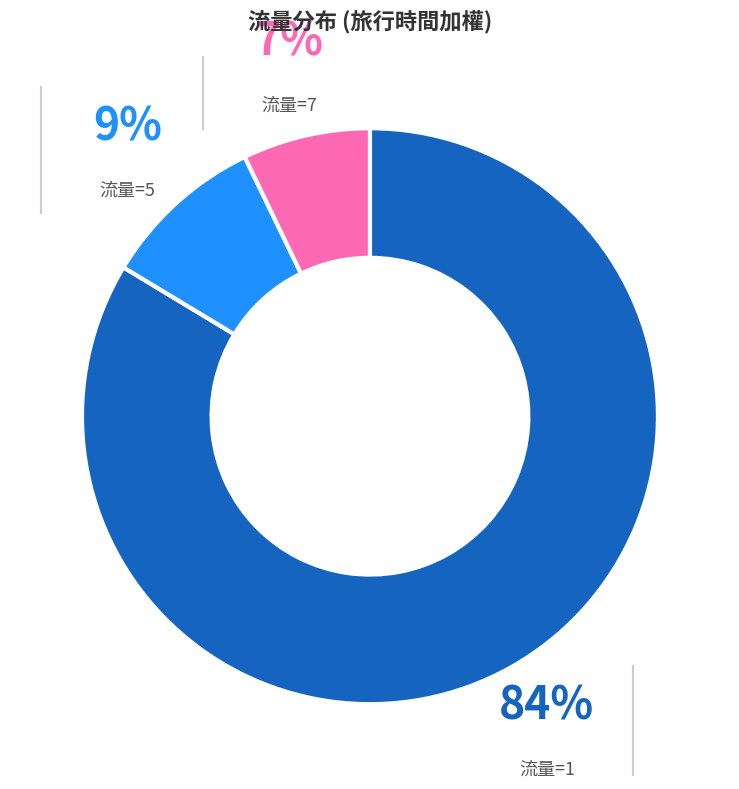

Which slice is the largest?

1